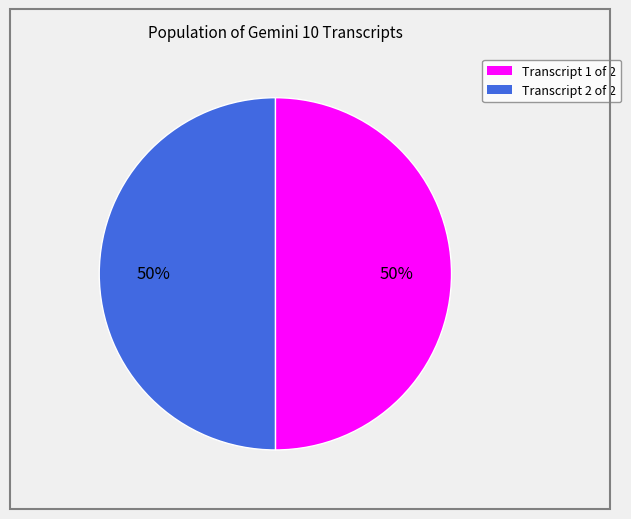

How many segments does this pie chart have?

2